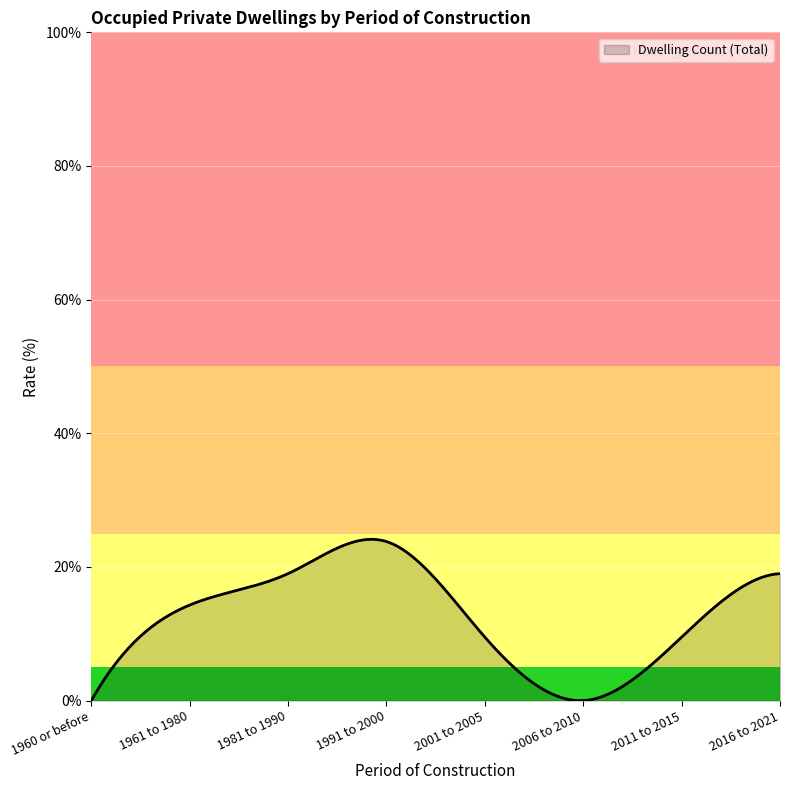

What is the greatest value displayed?

24.1